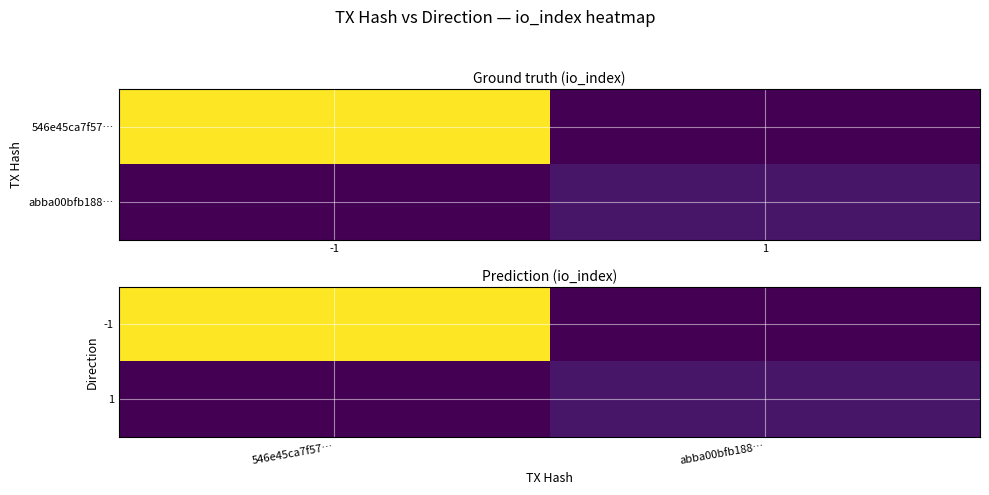

What is the average value of the -1 series?

92